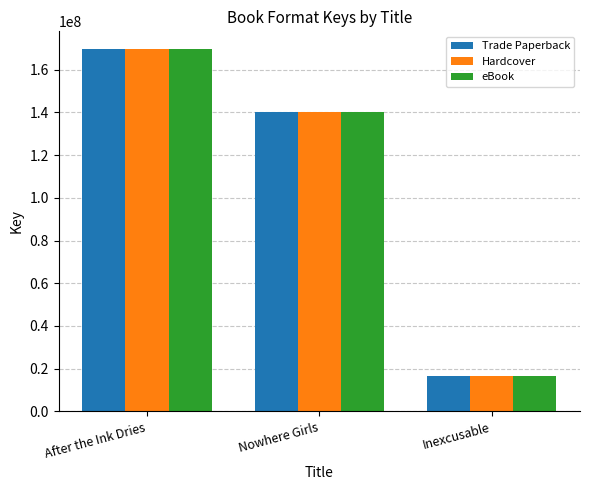

What are all the series names shown in the legend?

Trade Paperback, Hardcover, eBook